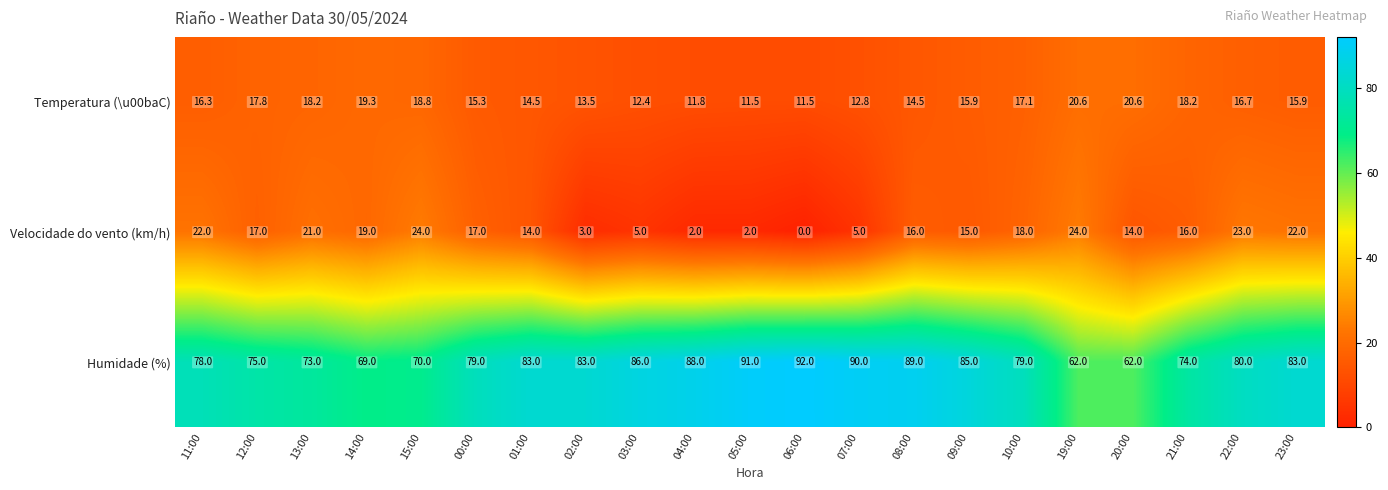

Where is Humidade (%) nearest to the value 77?

11:00